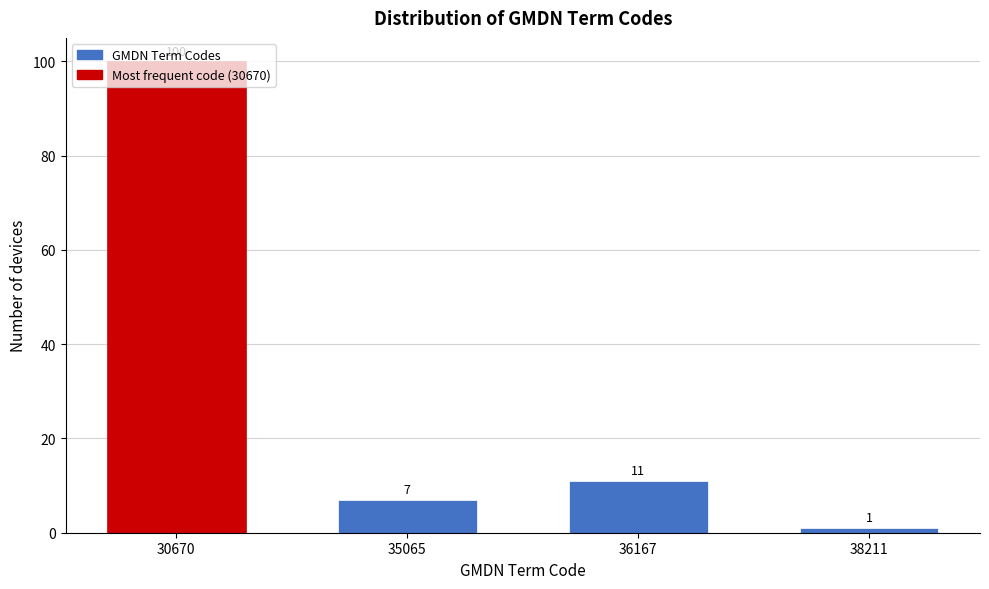

At which category does the chart reach its minimum across all series?

38211